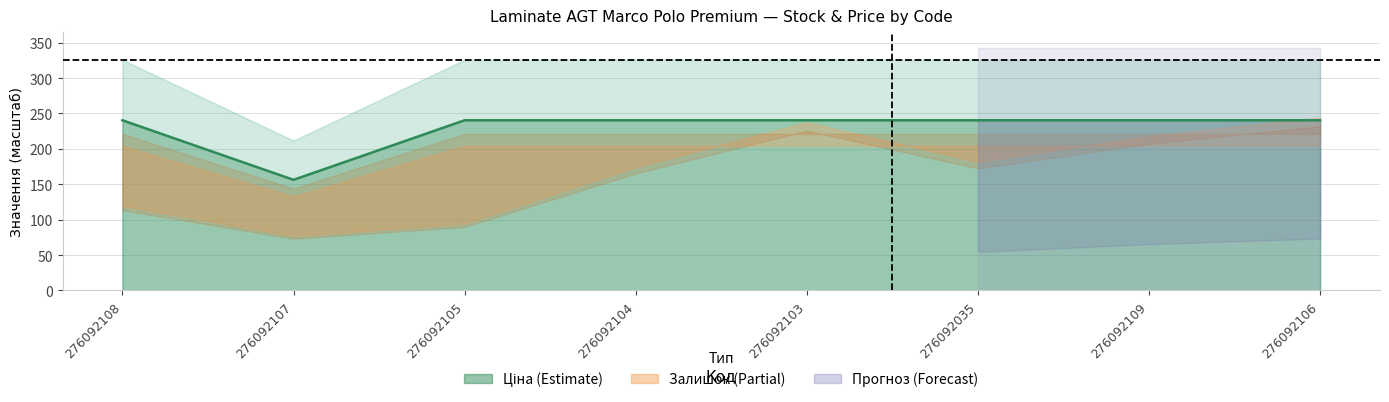

The value at 276092105 is 240.4. True or false?

True